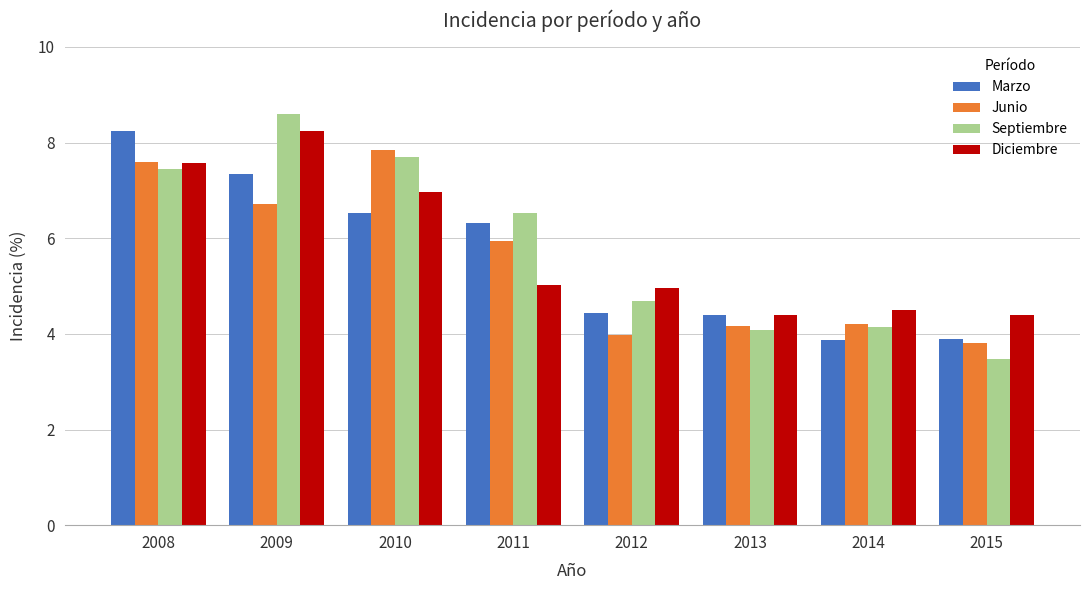

What is the smallest value displayed?

3.5